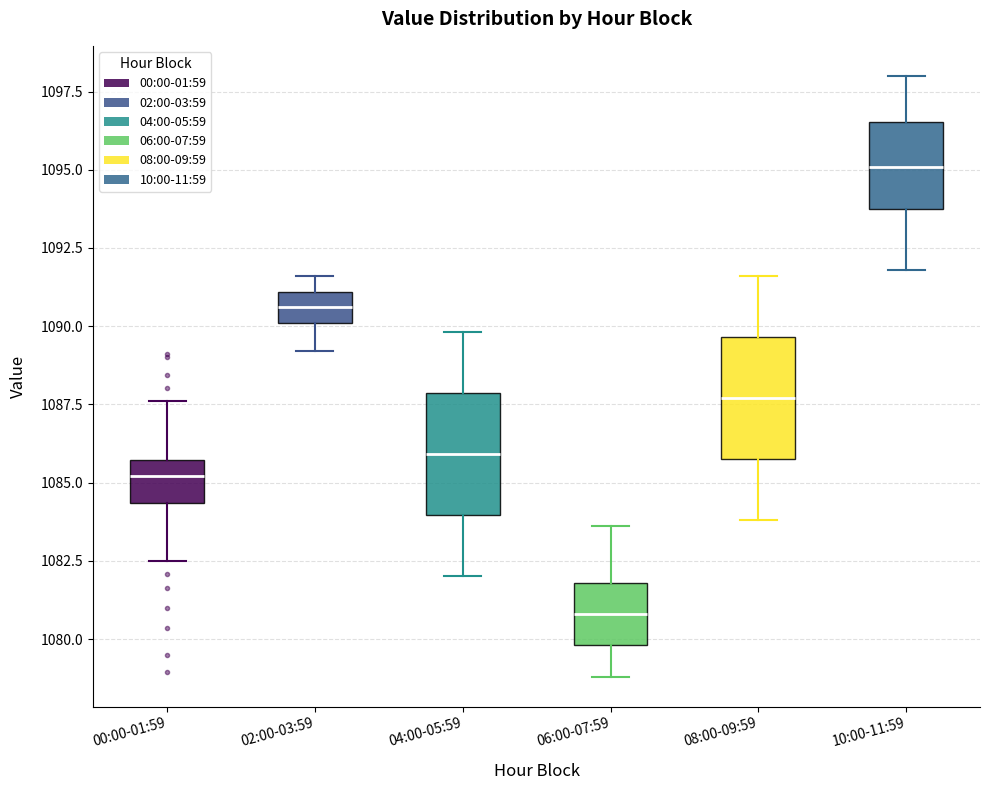

Where is the upper edge of the box for 08:00-09:59 on the y-axis? The values are not printed on the chart, so give them approximately, as read against the axis.

1089.5